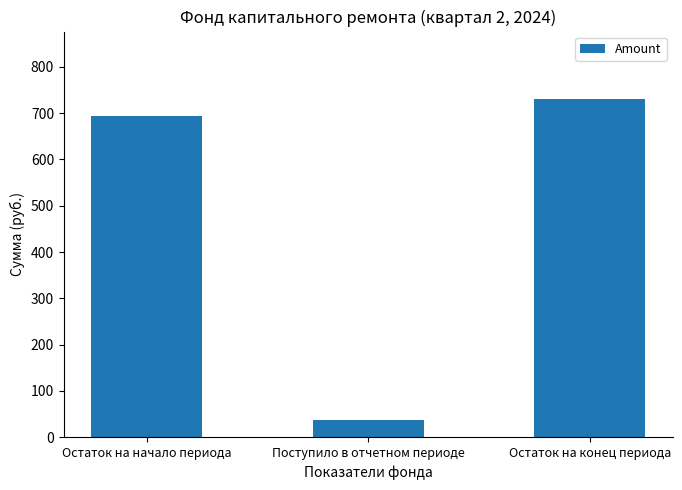

What is the maximum value shown in the chart?

730.1